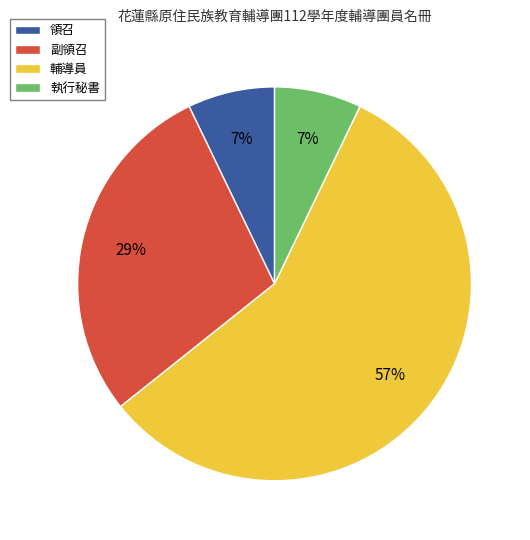

True or false: 輔導員 accounts for 57% of the total.

True